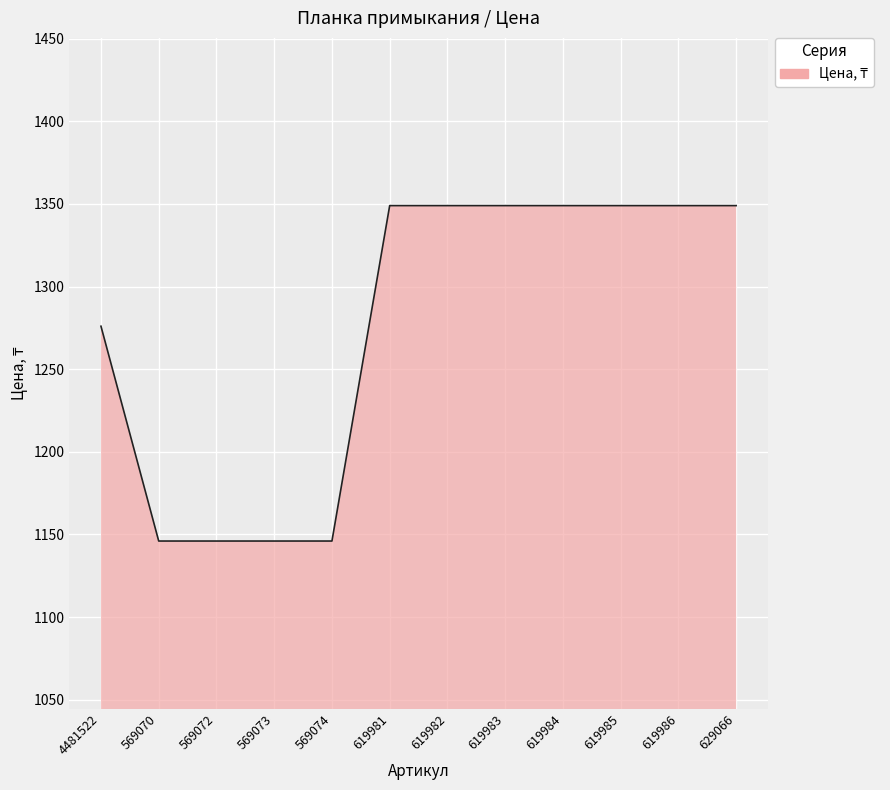

What is the maximum value shown in the chart?

1349